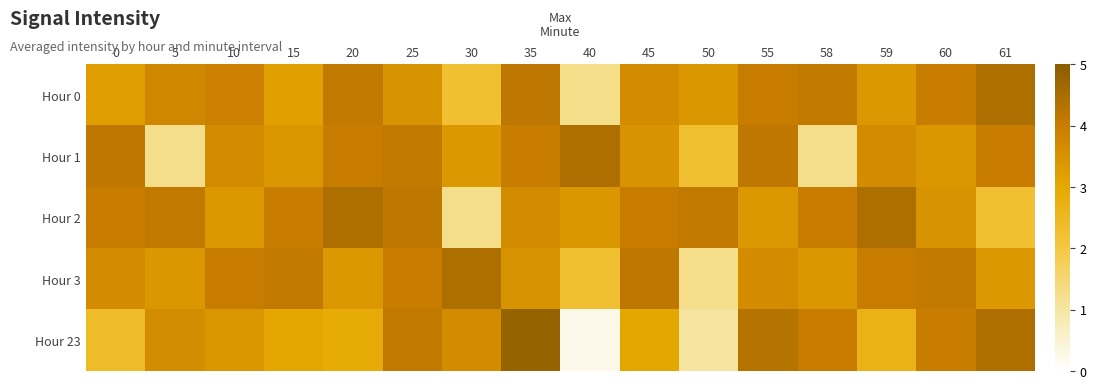

What is the minimum value shown in the chart?

0.2